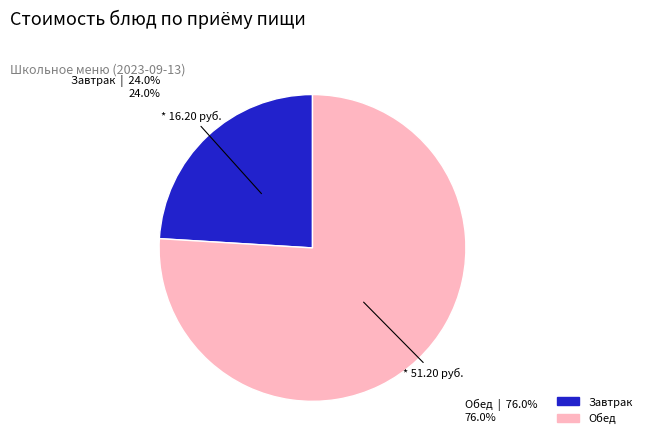

Is the sum of Обед and Завтрак greater than half?

Yes